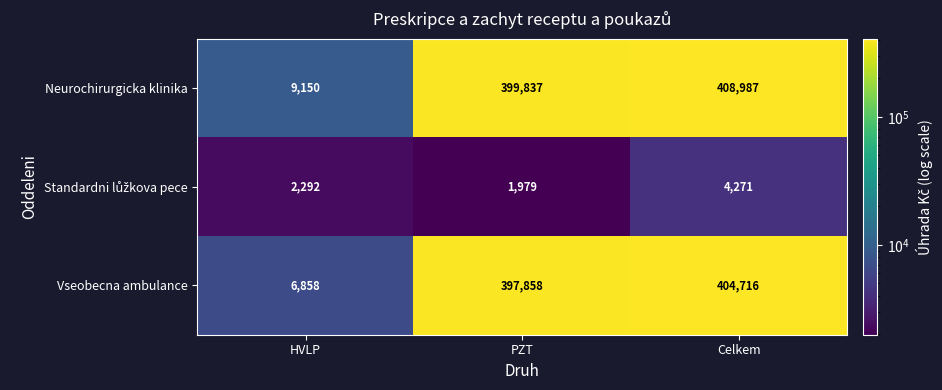

Which label corresponds to the largest value in the chart?

Celkem